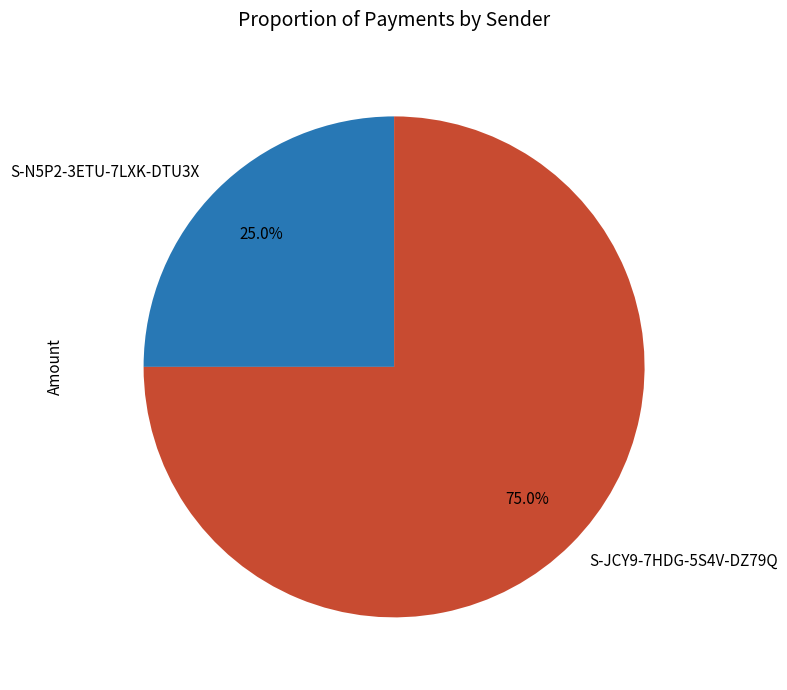

To the nearest percent, what percentage of the pie is S-JCY9-7HDG-5S4V-DZ79Q?

75%